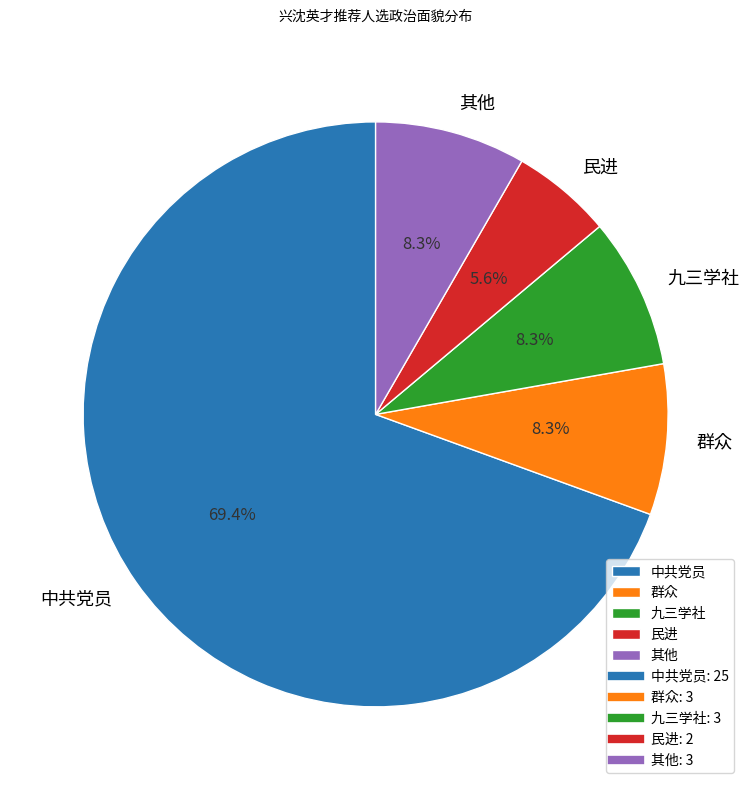

How many segments does this pie chart have?

5